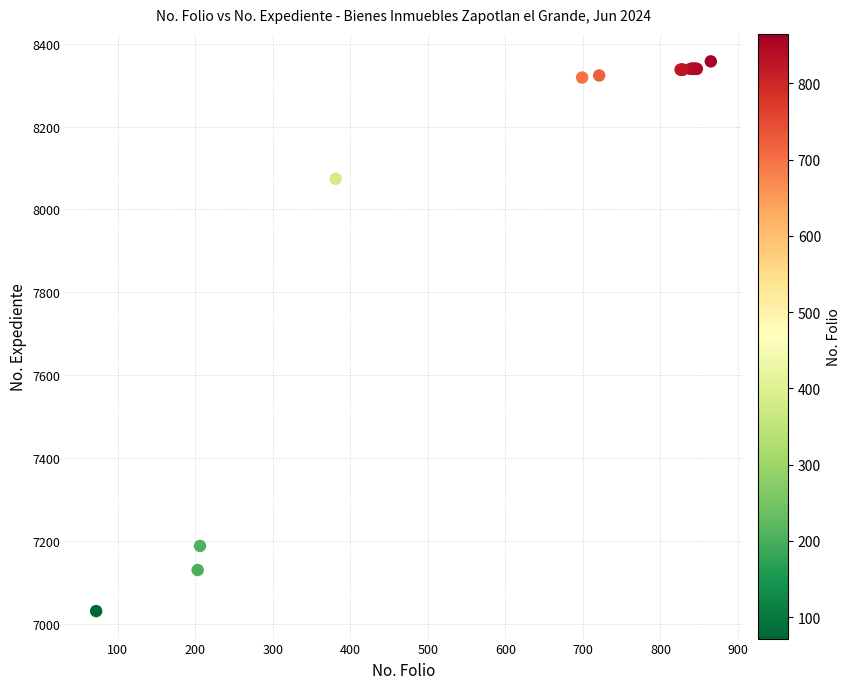

What Y value in the scatter plot is closest to 7694?

8074